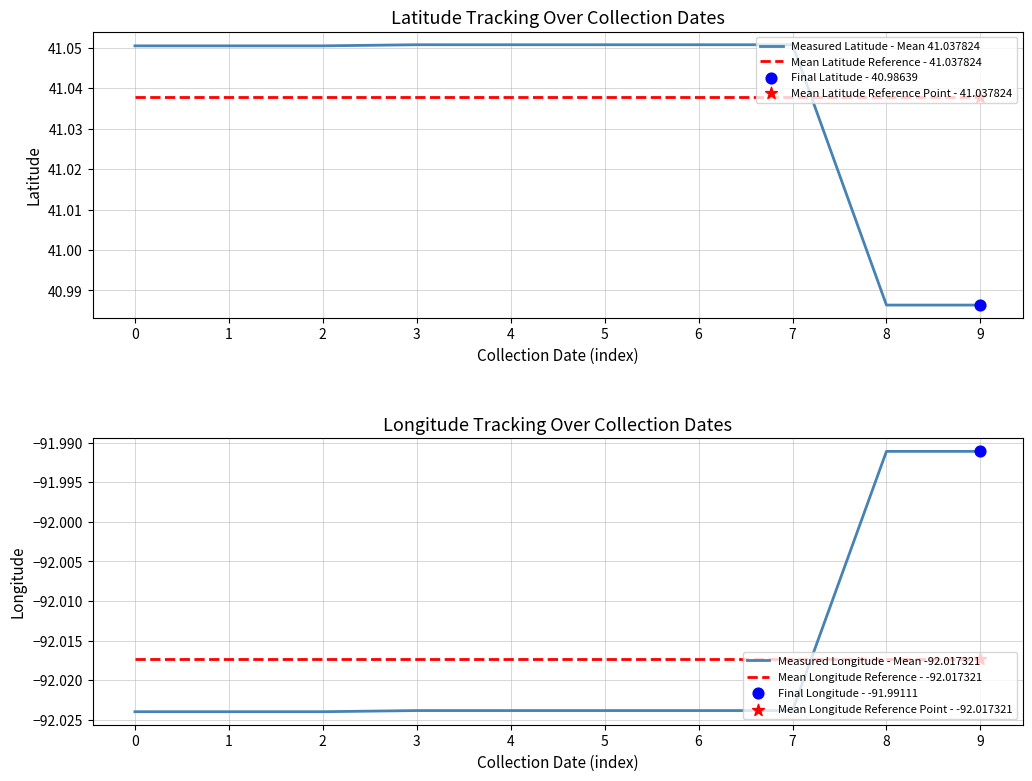

Which series has the largest total across all categories?

Measured Latitude - Mean 41.037824